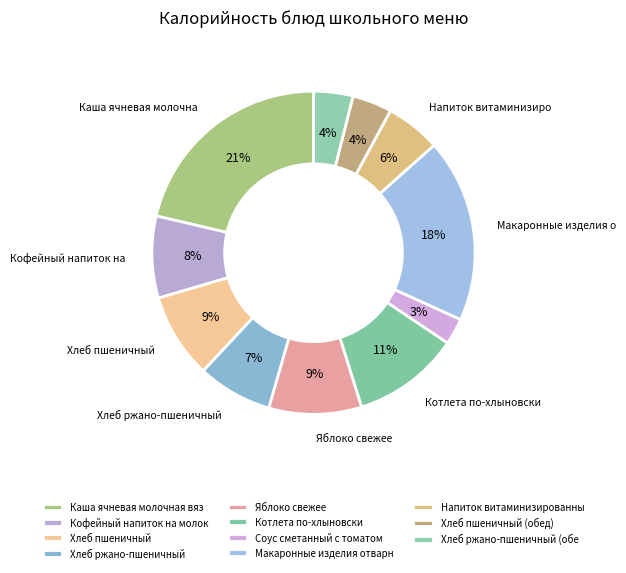

Rank the categories by value from lowest to highest.

Соус сметанный с томатом, Хлеб ржано-пшеничный (обед), Хлеб пшеничный (обед), Напиток витаминизированный, Хлеб ржано-пшеничный, Кофейный напиток на молоке, Хлеб пшеничный, Яблоко свежее, Котлета по-хлыновски, Макаронные изделия отварные, Каша ячневая молочная вязкая с маслом